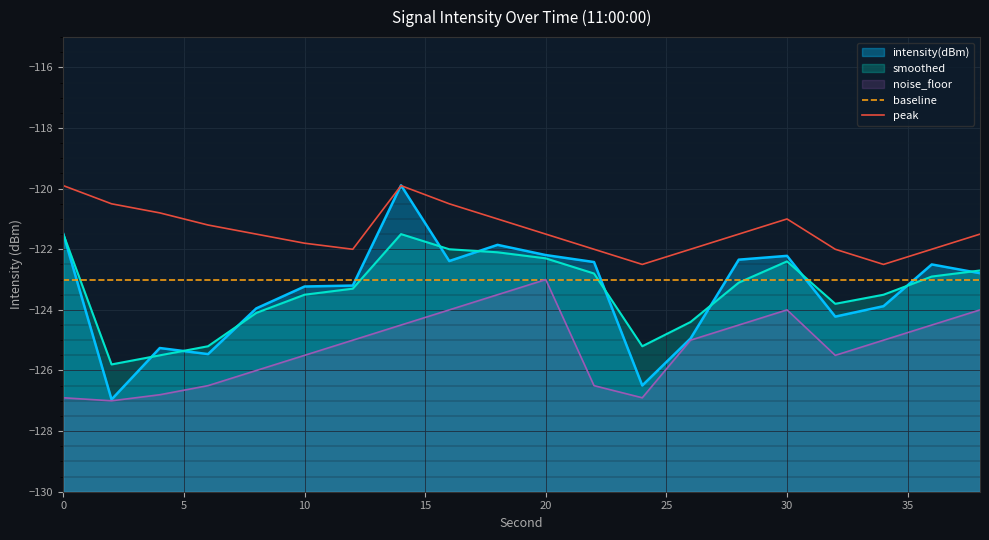

How many values in the peak series exceed -121?

5